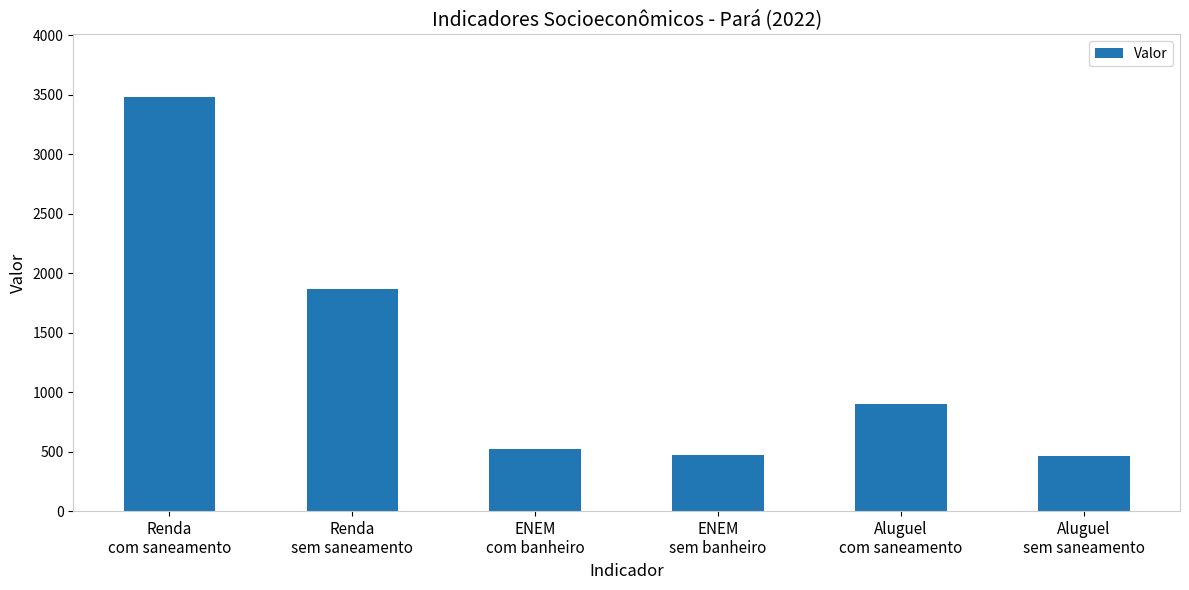

Approximately how many times larger is the value at ENEM
sem banheiro compared to Aluguel
sem saneamento?

1.0